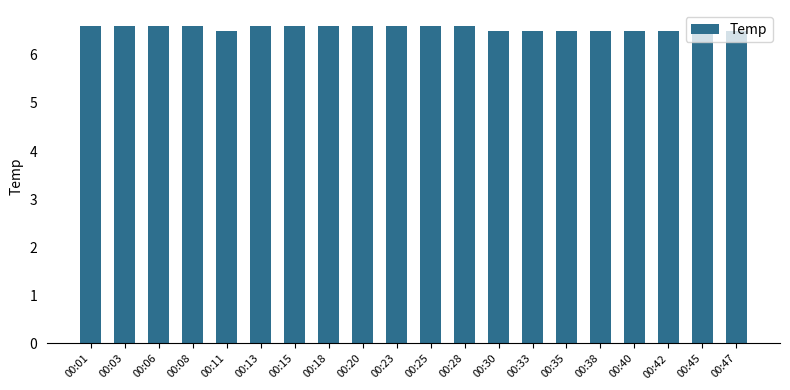

What is the smallest value displayed?

6.5